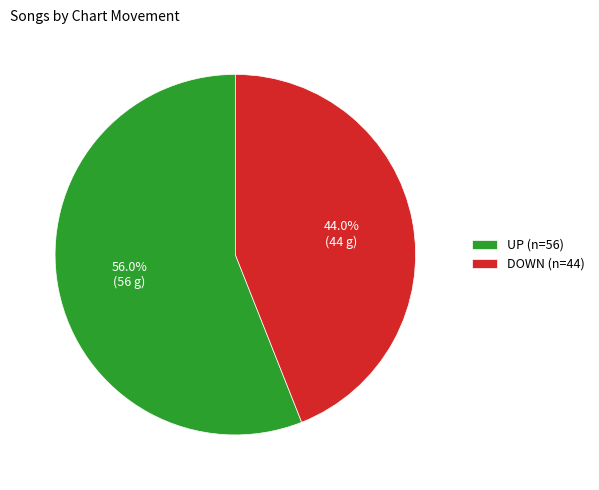

Is there any slice that represents more than half of the pie?

Yes